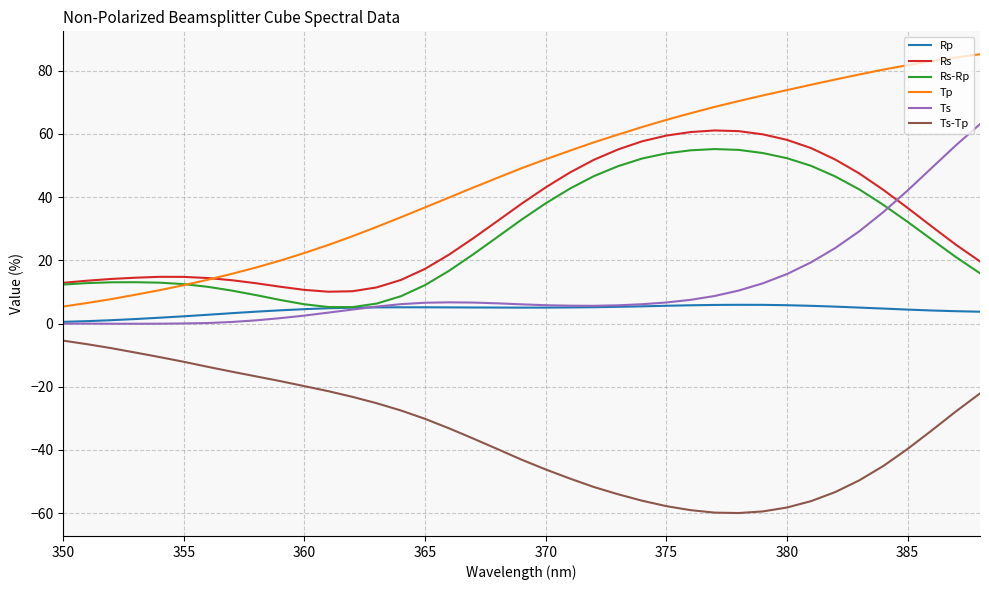

How many lines are shown in the chart?

6